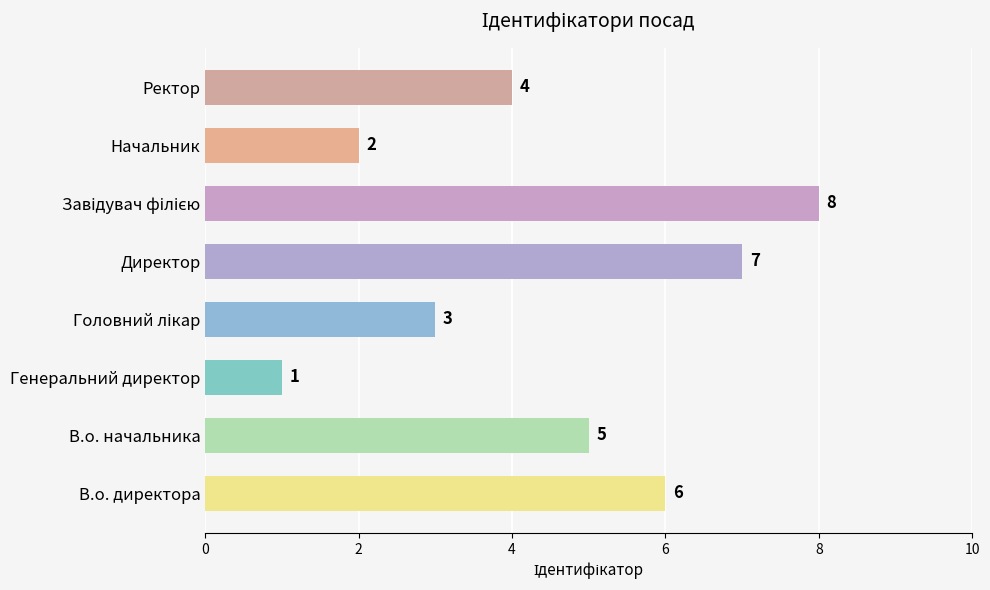

What is the change in value from В.о. начальника to Начальник?

-3